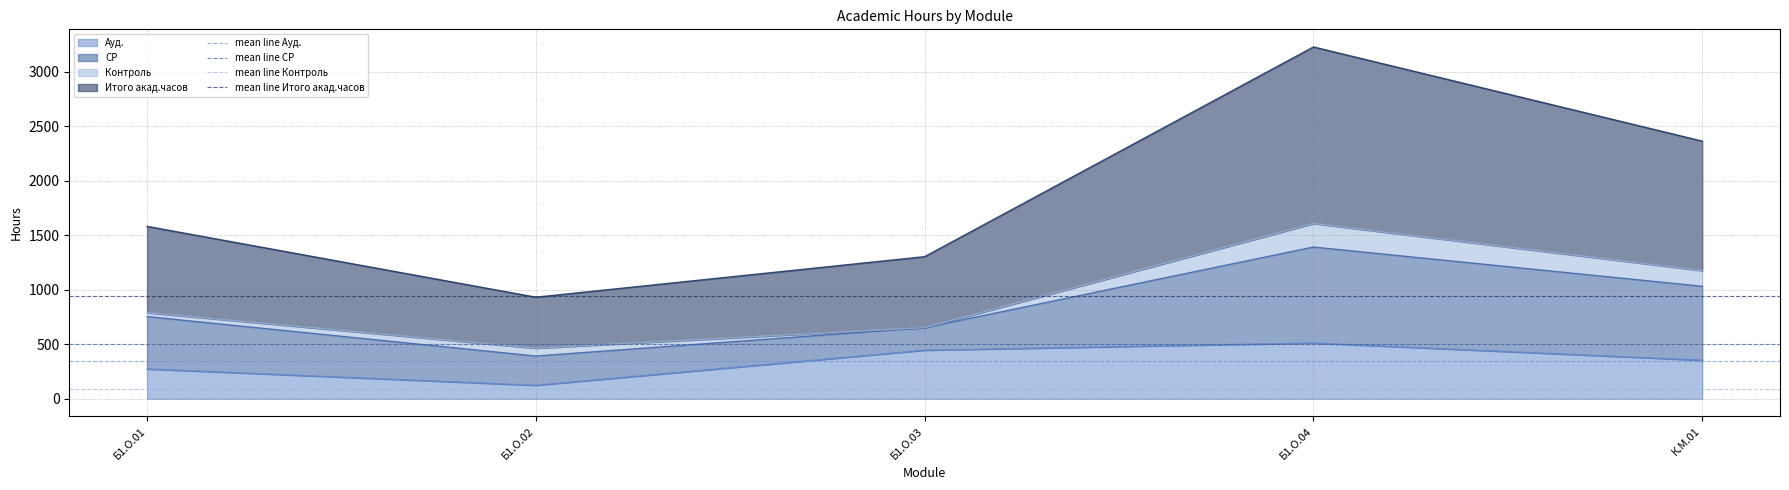

What is the value of the mean line Ауд. point at the 2nd from the left?

342.0